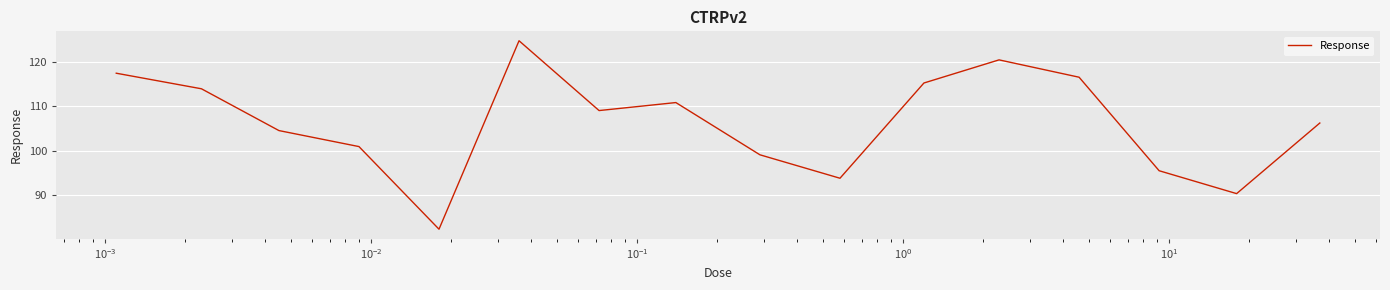

What is the difference between the maximum and minimum values?

42.4